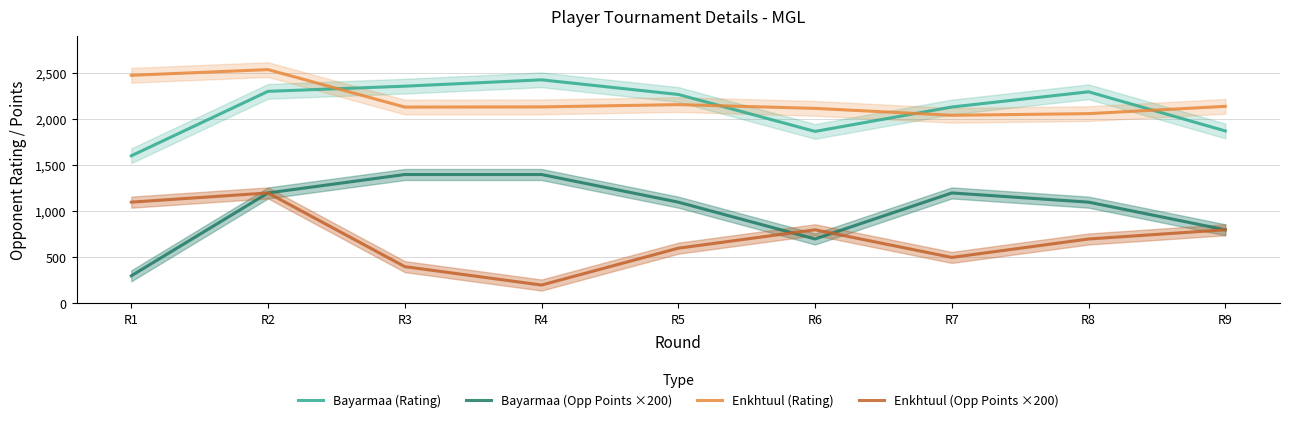

How many categories are shown in the chart?

9